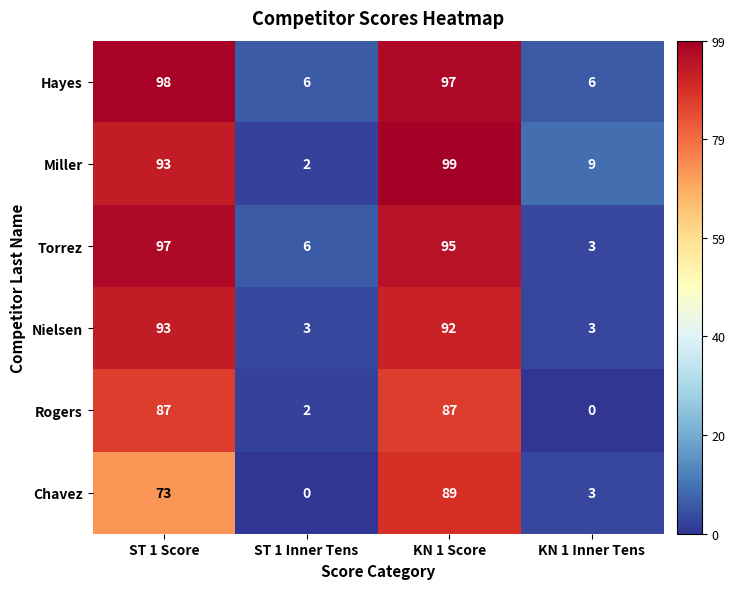

Is it true that Hayes equals 6 at ST 1 Inner Tens?

True